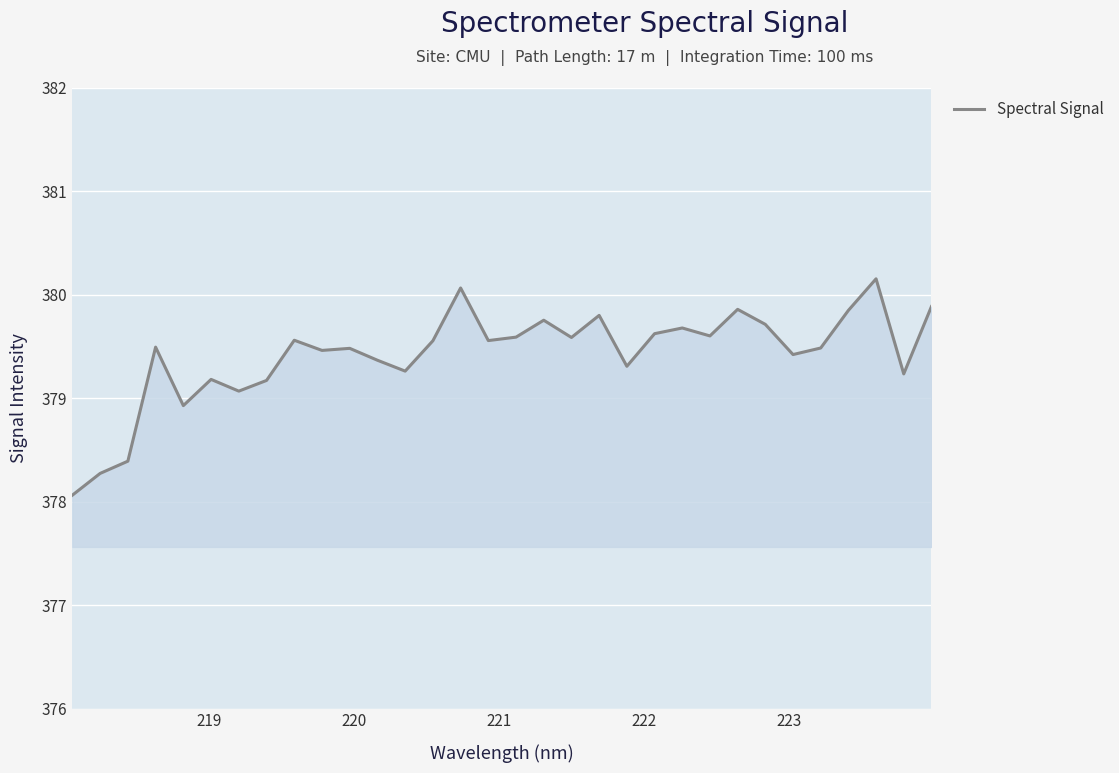

What is the smallest value displayed?

378.1